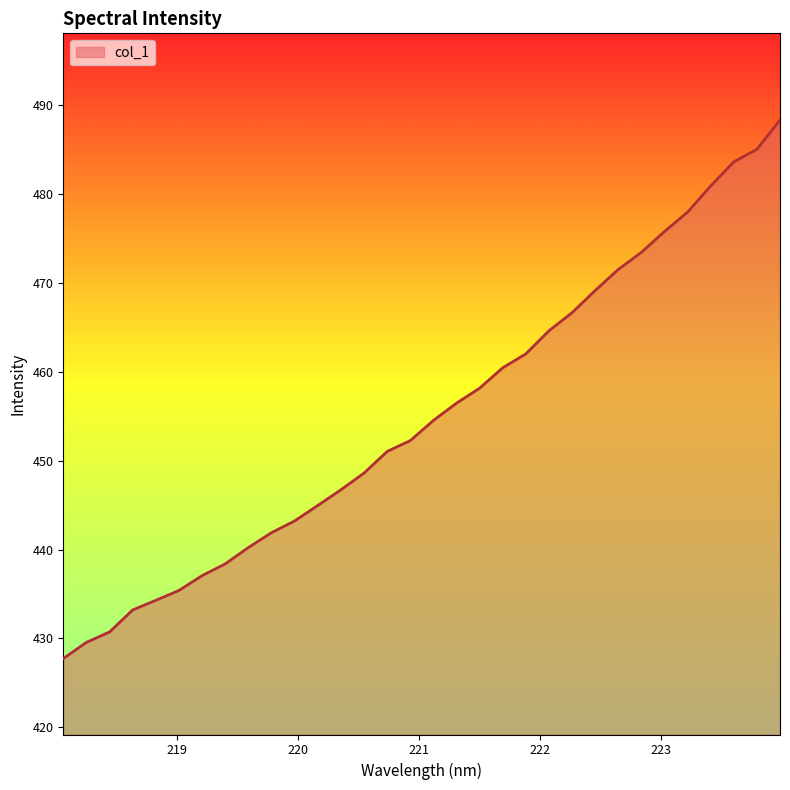

What is the maximum value shown in the chart?

488.3